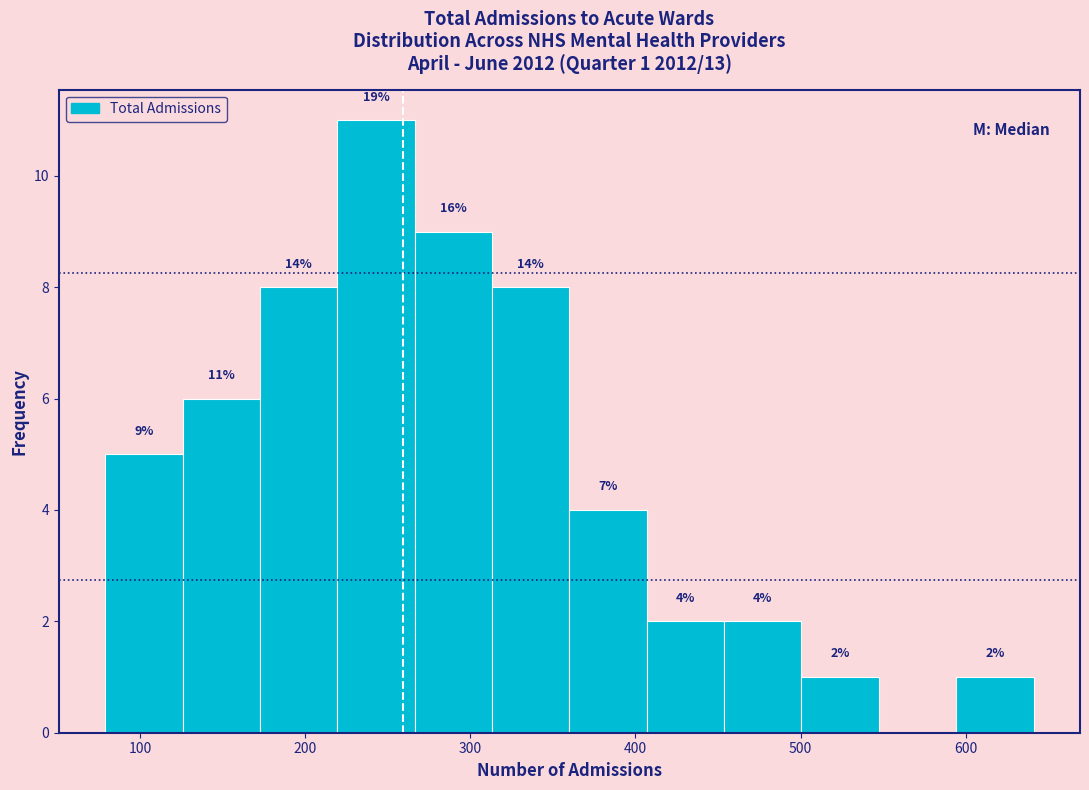

Over which range of the x-axis is the bar tallest?

220 to 270